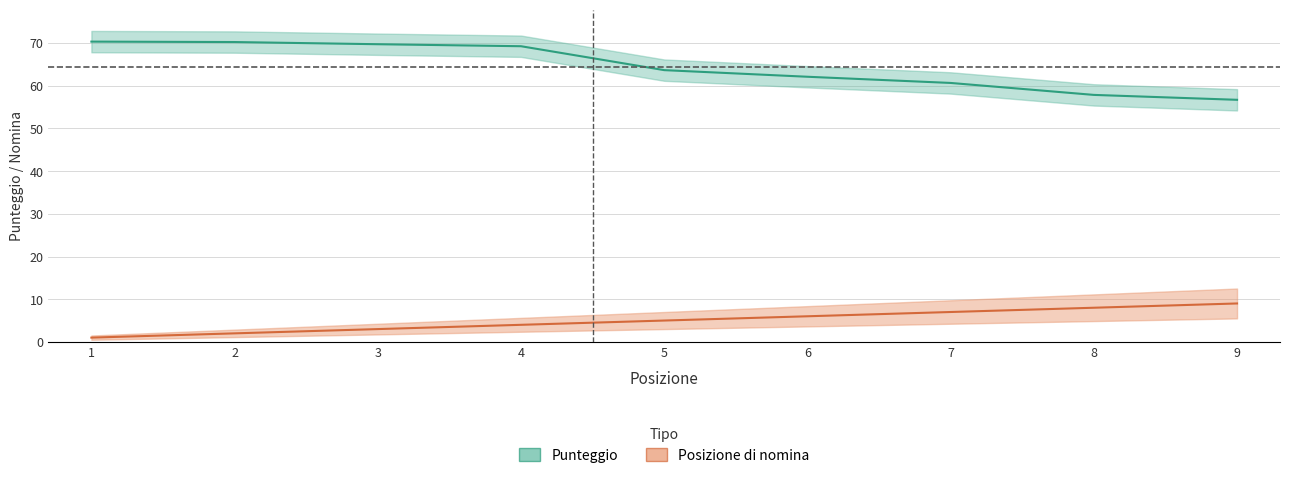

At which label does Punteggio first exceed 63?

1